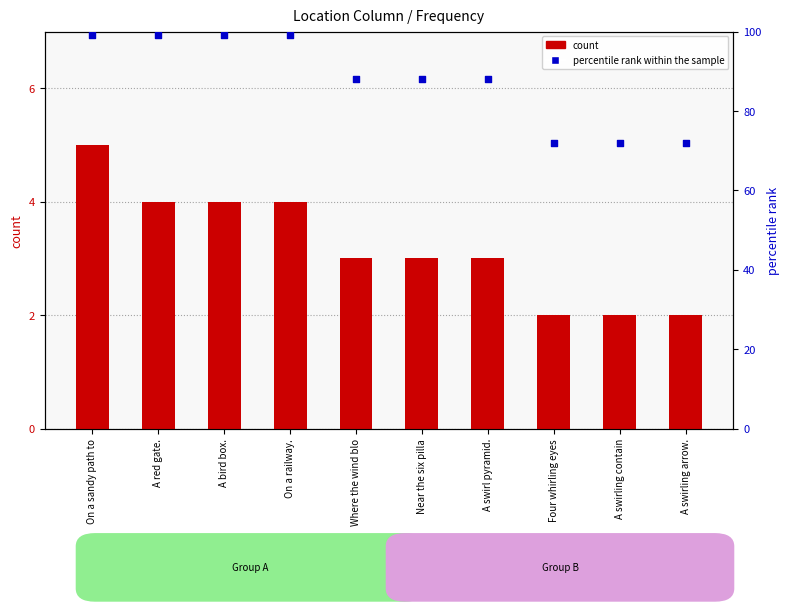

Which series has the largest Y range (max minus min)?

percentile rank within the sample